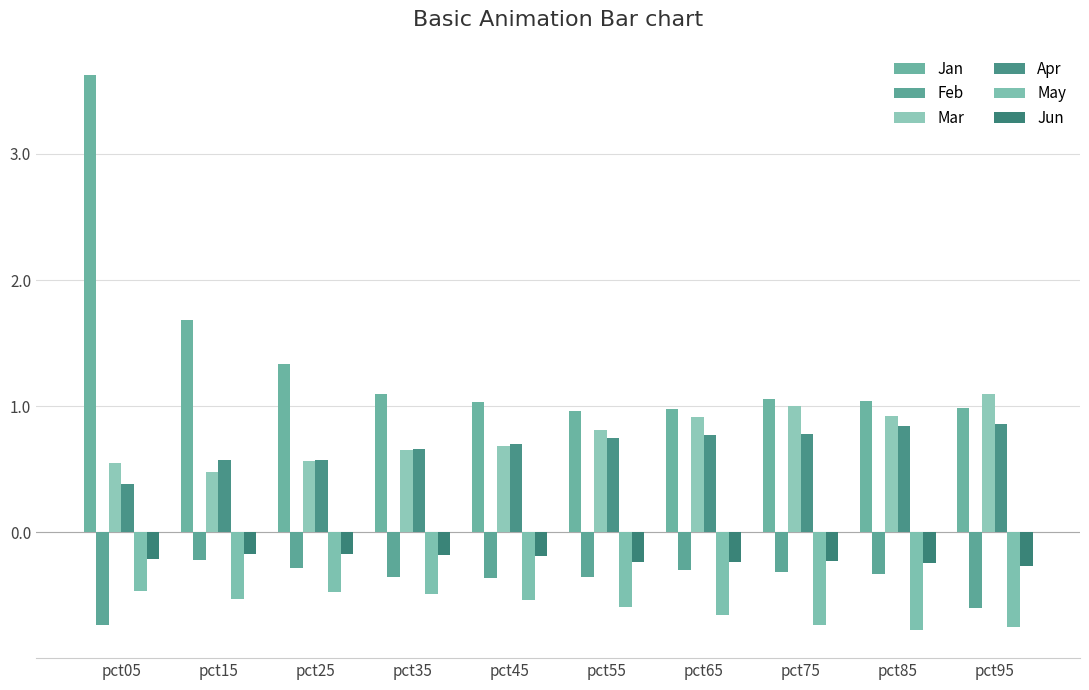

True or false: Apr has a value of 0.5 at pct65.

False